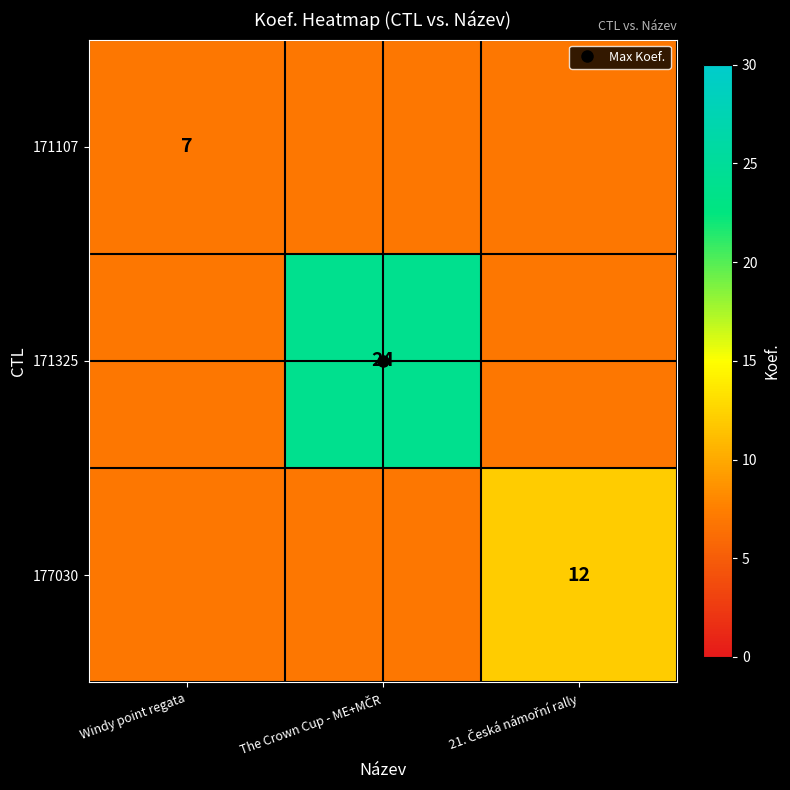

The value of 177030 at The Crown Cup - ME+MČR is 7. True or false?

True